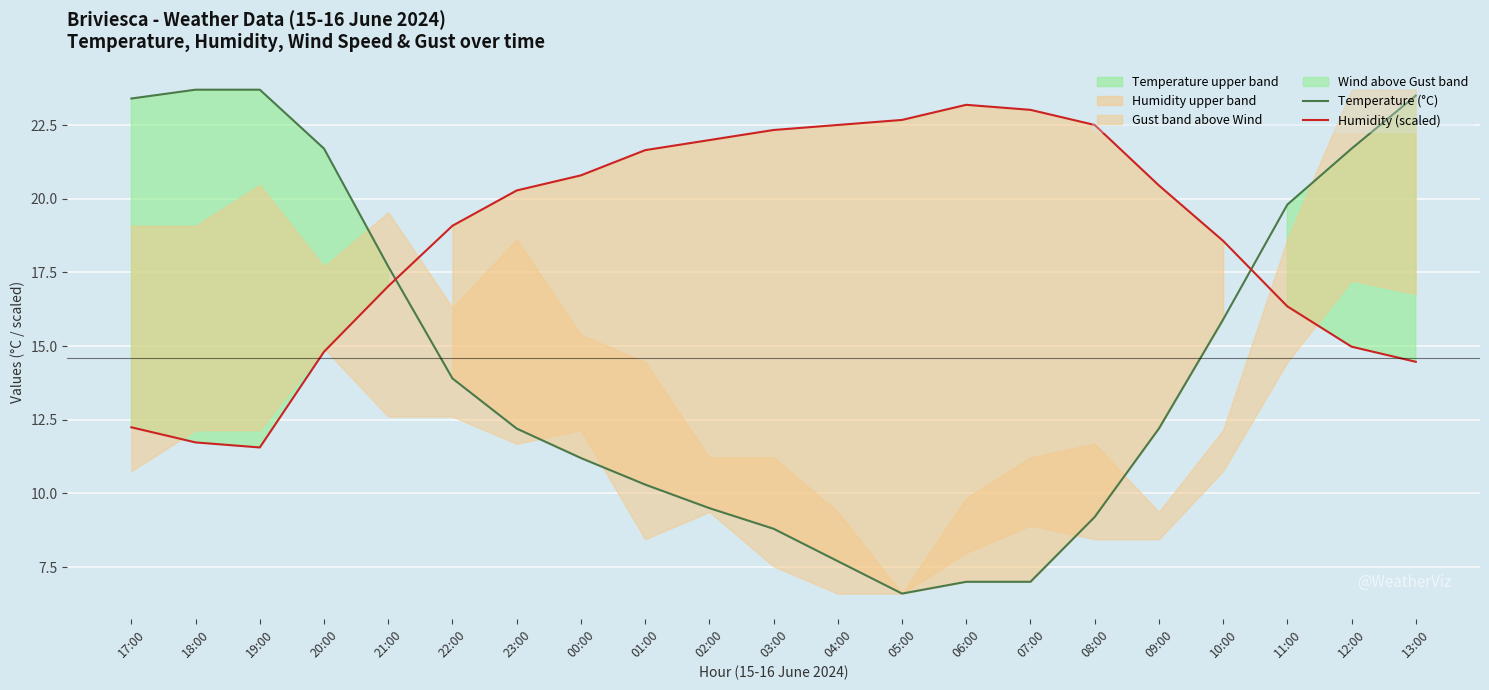

What position from the right is 02:00?

12